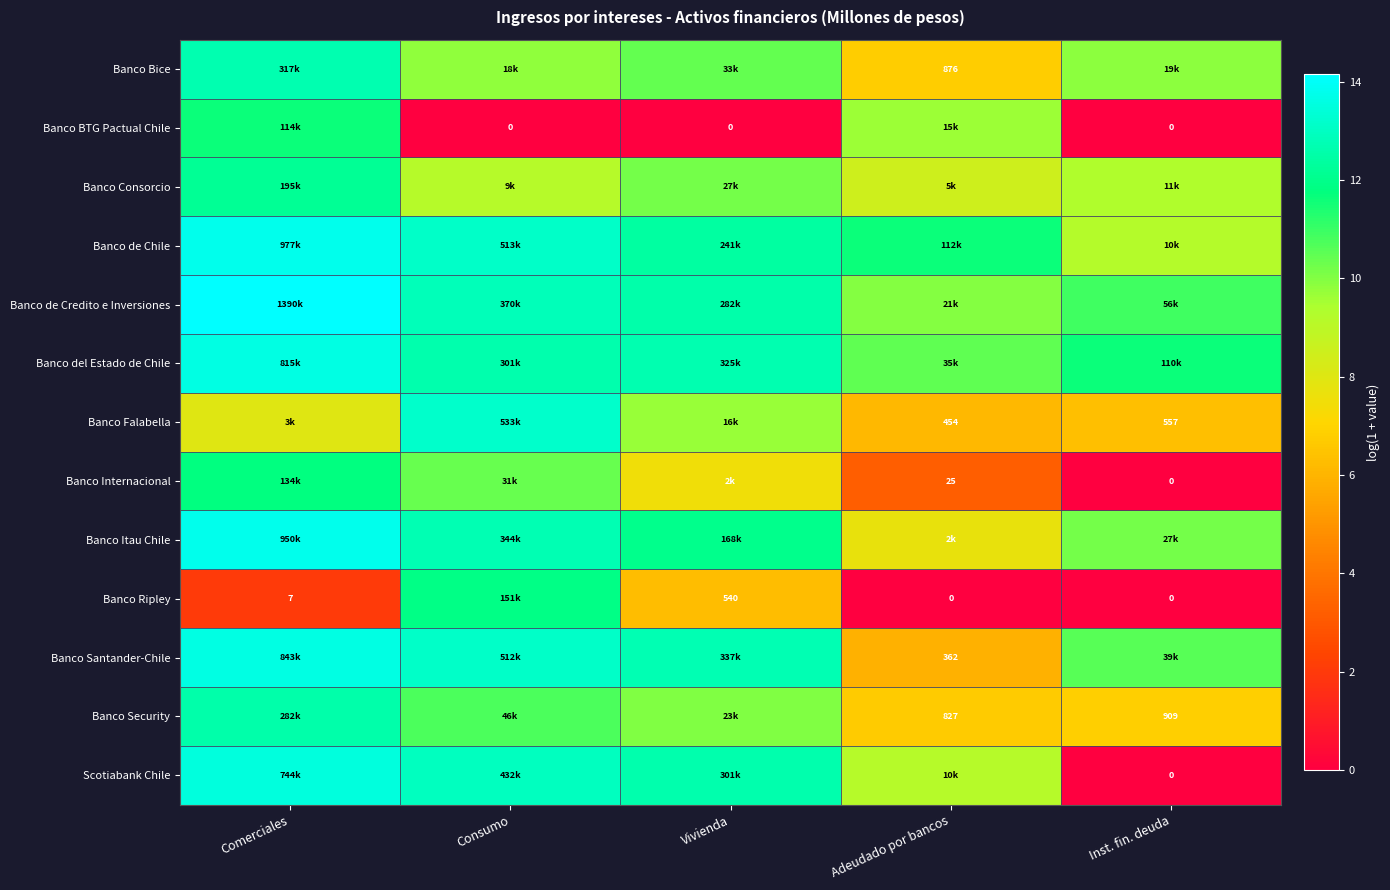

At which category is the sum across all series the highest?

Comerciales